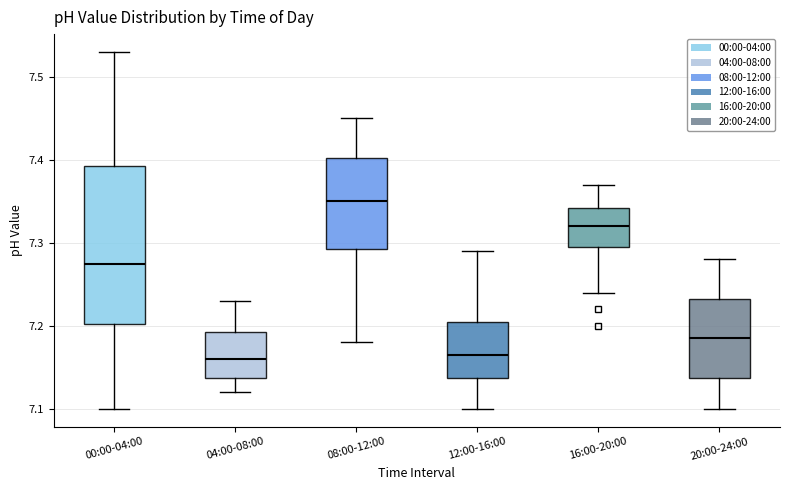

Where does the median line of the box for 16:00-20:00 sit on the y-axis? The values are not printed on the chart, so give them approximately, as read against the axis.

7.32